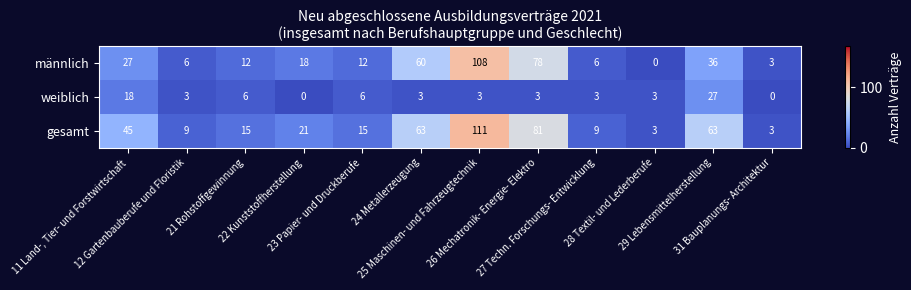

Which series has the largest total across all categories?

gesamt